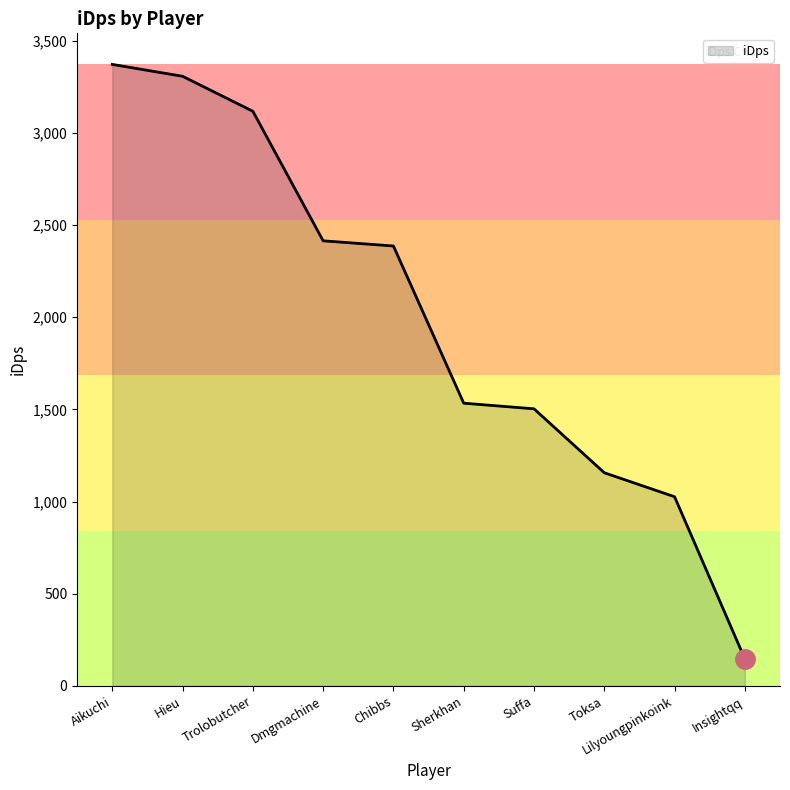

The value at Aikuchi is 2247.0. True or false?

False